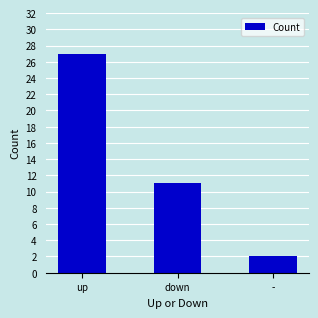

List the labels in order of value, largest first.

up, down, -